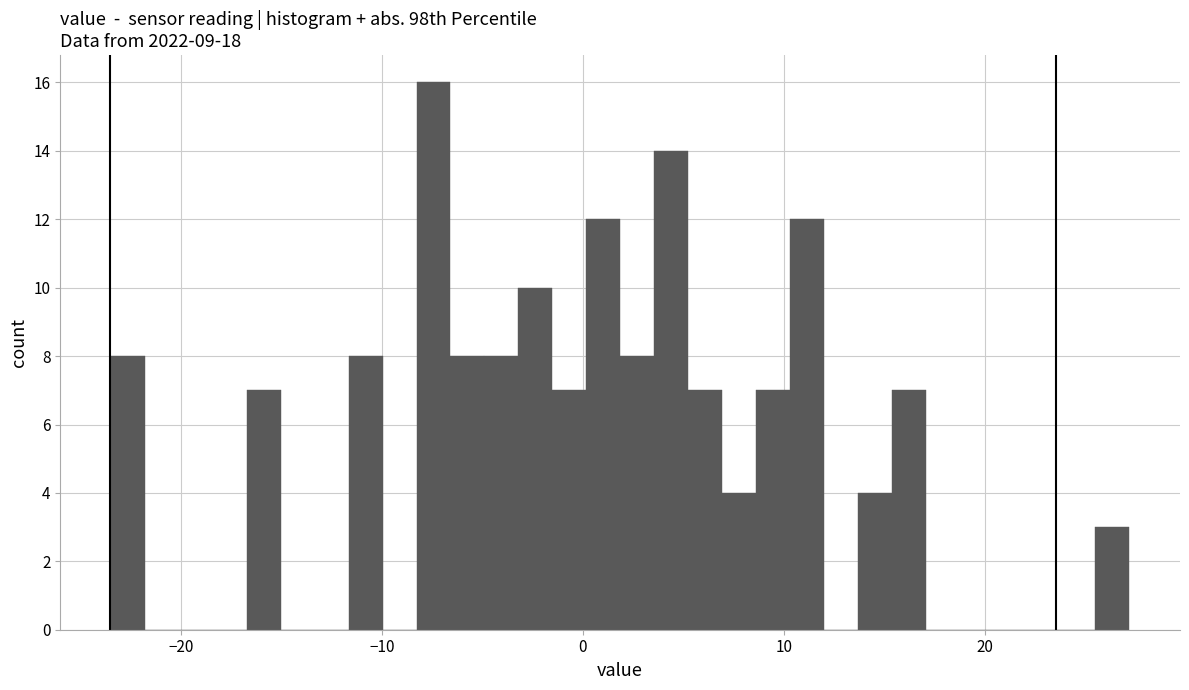

Around what value on the x-axis is the tallest bar? Give the approximate position of its centre, as read against the axis.

-7